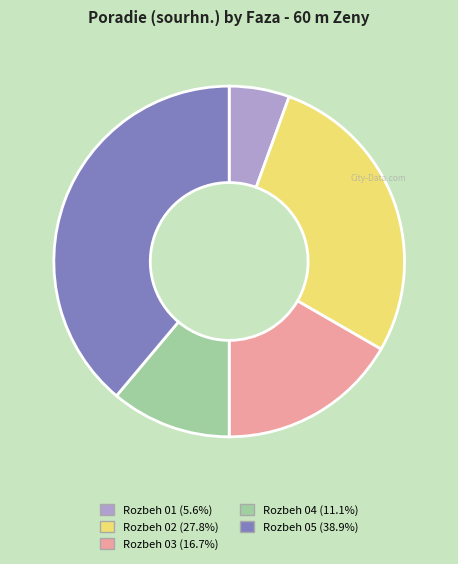

Count the number of slices in the pie.

5